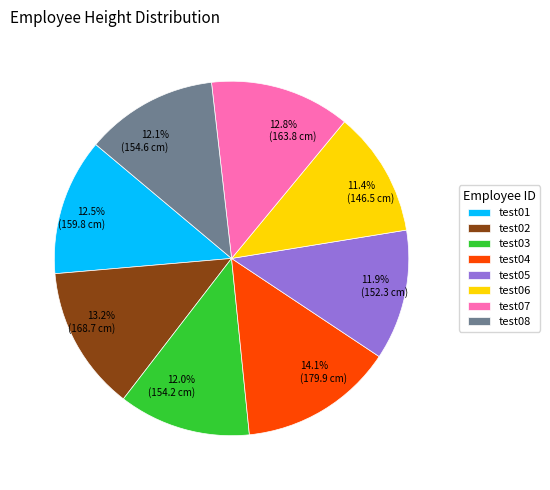

Is it true that test06 is 25% of the pie?

False